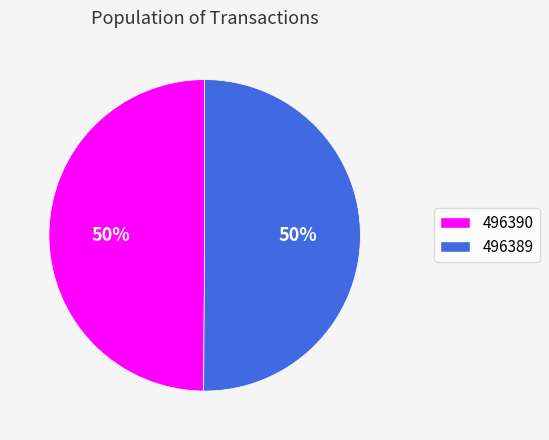

Is it true that 496389 is 50% of the pie?

True